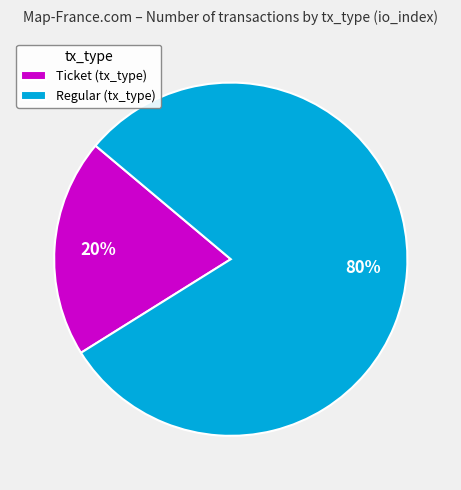

Rank the categories by value from highest to lowest.

Regular (tx_type), Ticket (tx_type)